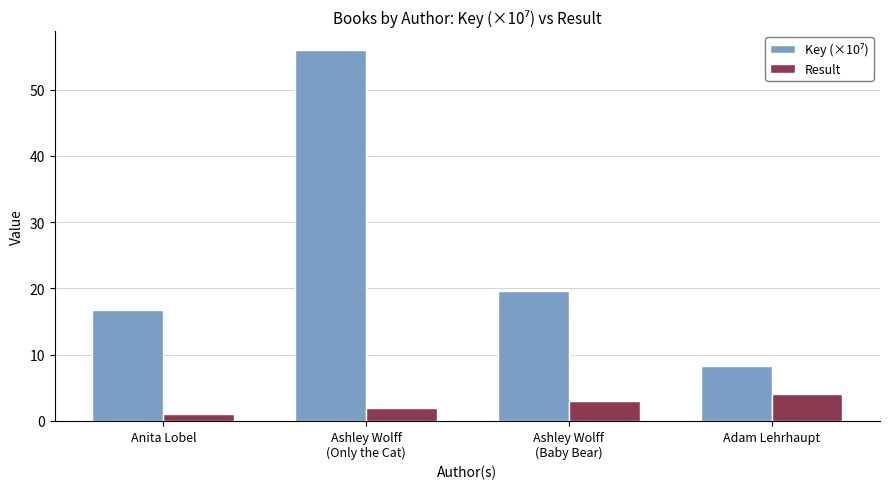

Does the chart contain stacked bars?

No